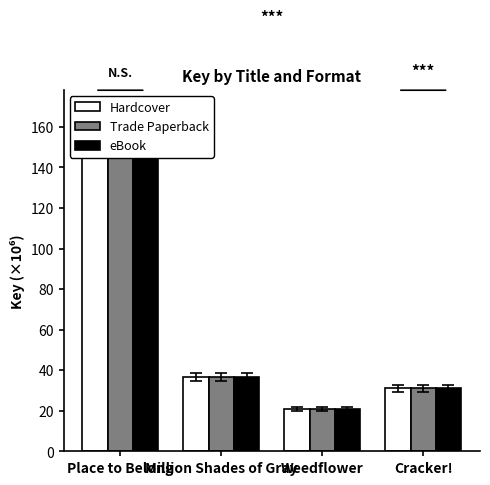

At which label is Hardcover closest to 91?

Million Shades of Gray